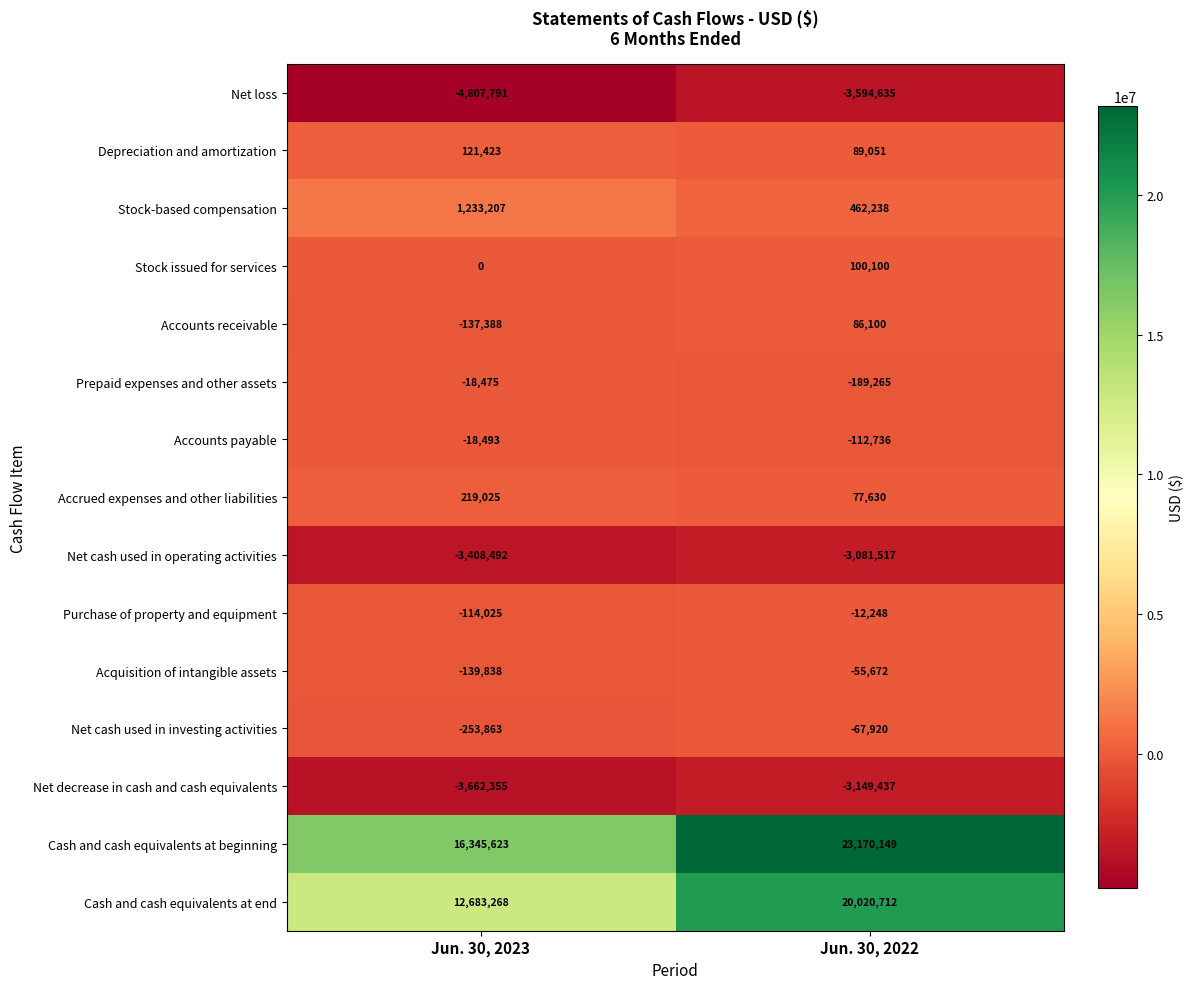

Reading right to left, transcribe all the data shown in this chart.

Net loss: Jun. 30, 2022=-3594635	Jun. 30, 2023=-4807791
Depreciation and amortization: Jun. 30, 2022=89051	Jun. 30, 2023=121423
Stock-based compensation: Jun. 30, 2022=462238	Jun. 30, 2023=1233207
Stock issued for services: Jun. 30, 2022=100100	Jun. 30, 2023=0
Accounts receivable: Jun. 30, 2022=86100	Jun. 30, 2023=-137388
Prepaid expenses and other assets: Jun. 30, 2022=-189265	Jun. 30, 2023=-18475
Accounts payable: Jun. 30, 2022=-112736	Jun. 30, 2023=-18493
Accrued expenses and other liabilities: Jun. 30, 2022=77630	Jun. 30, 2023=219025
Net cash used in operating activities: Jun. 30, 2022=-3081517	Jun. 30, 2023=-3408492
Purchase of property and equipment: Jun. 30, 2022=-12248	Jun. 30, 2023=-114025
Acquisition of intangible assets: Jun. 30, 2022=-55672	Jun. 30, 2023=-139838
Net cash used in investing activities: Jun. 30, 2022=-67920	Jun. 30, 2023=-253863
Net decrease in cash and cash equivalents: Jun. 30, 2022=-3149437	Jun. 30, 2023=-3662355
Cash and cash equivalents at beginning: Jun. 30, 2022=23170149	Jun. 30, 2023=16345623
Cash and cash equivalents at end: Jun. 30, 2022=20020712	Jun. 30, 2023=12683268